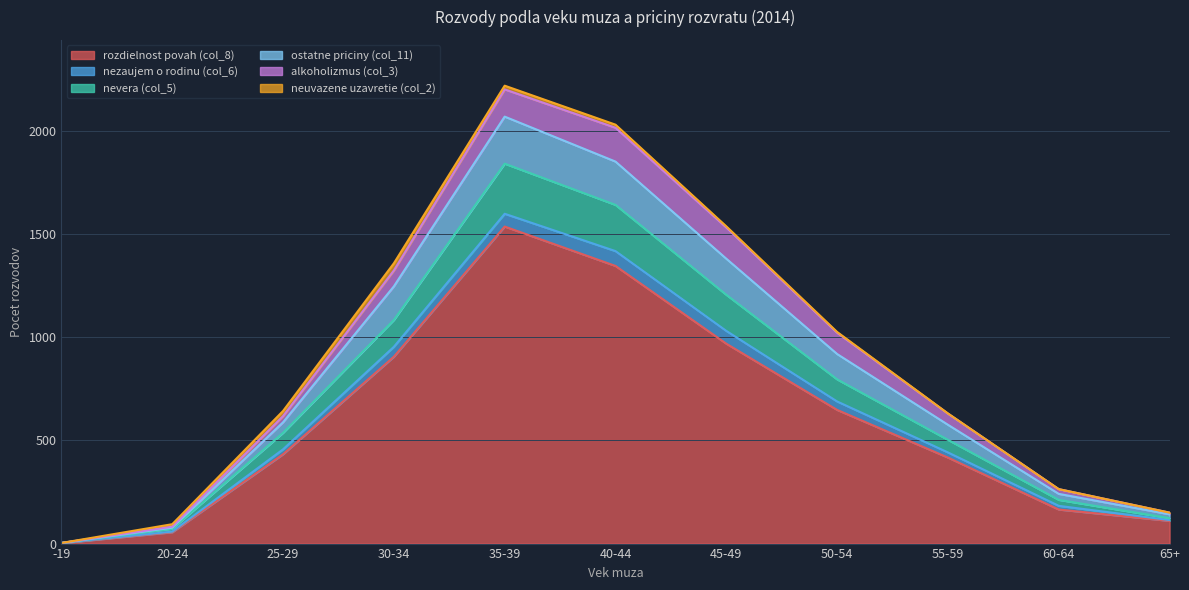

Which category has the highest value in the rozdielnost povah (col_8) series?

35-39